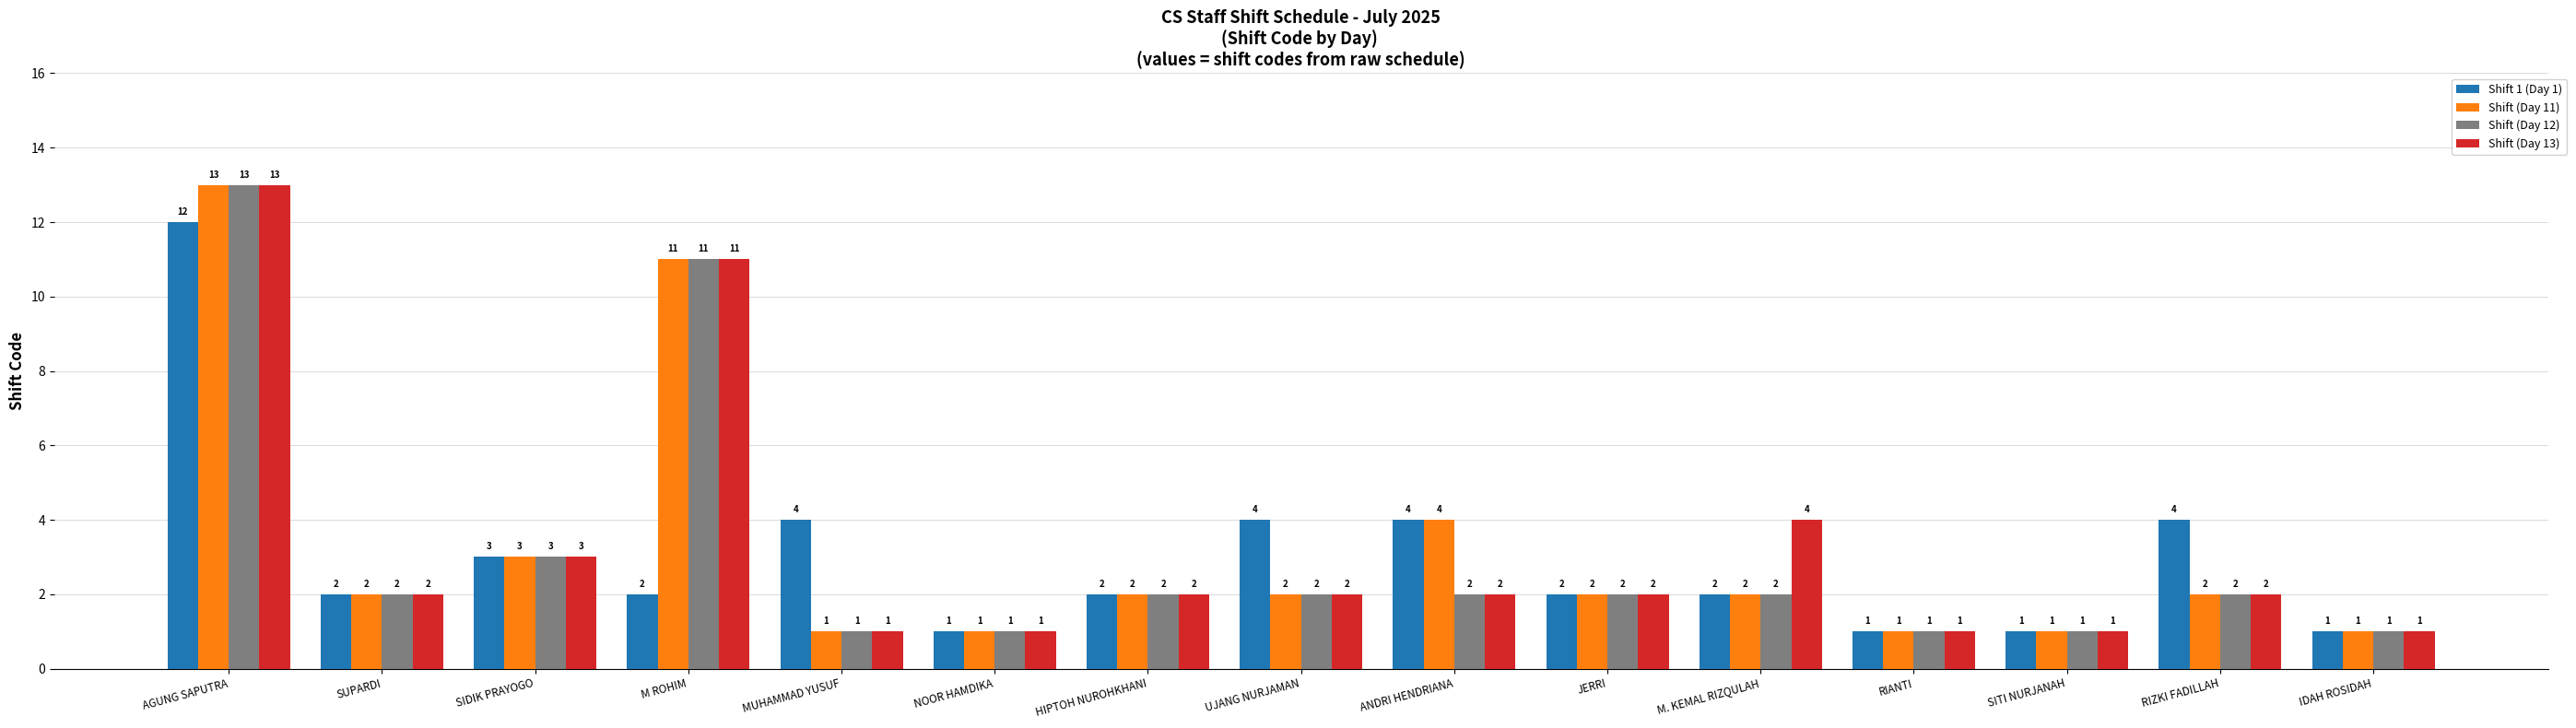

Is the value of Shift 1 (Day 1) at SUPARDI greater than the value of Shift (Day 12) at SITI NURJANAH?

Yes